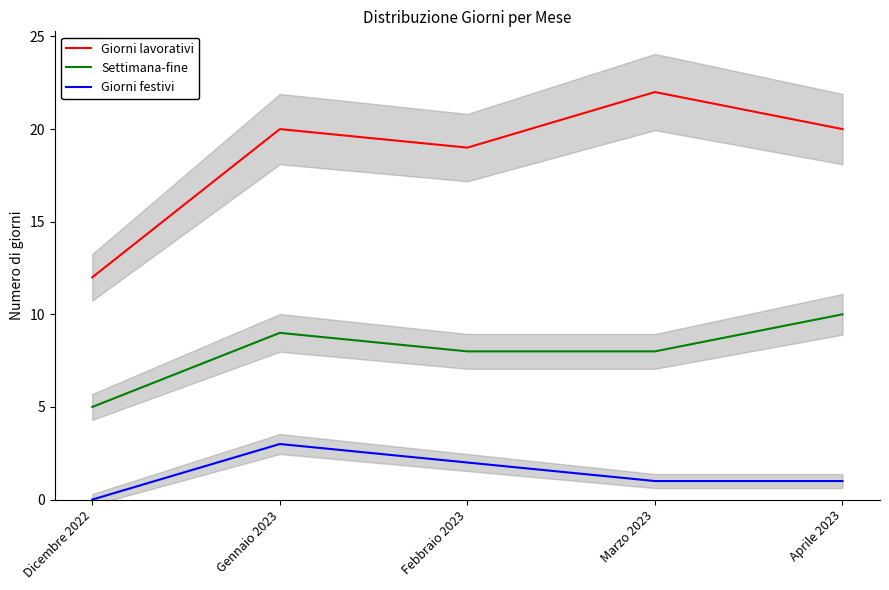

At how many categories does at least one series exceed 14?

4